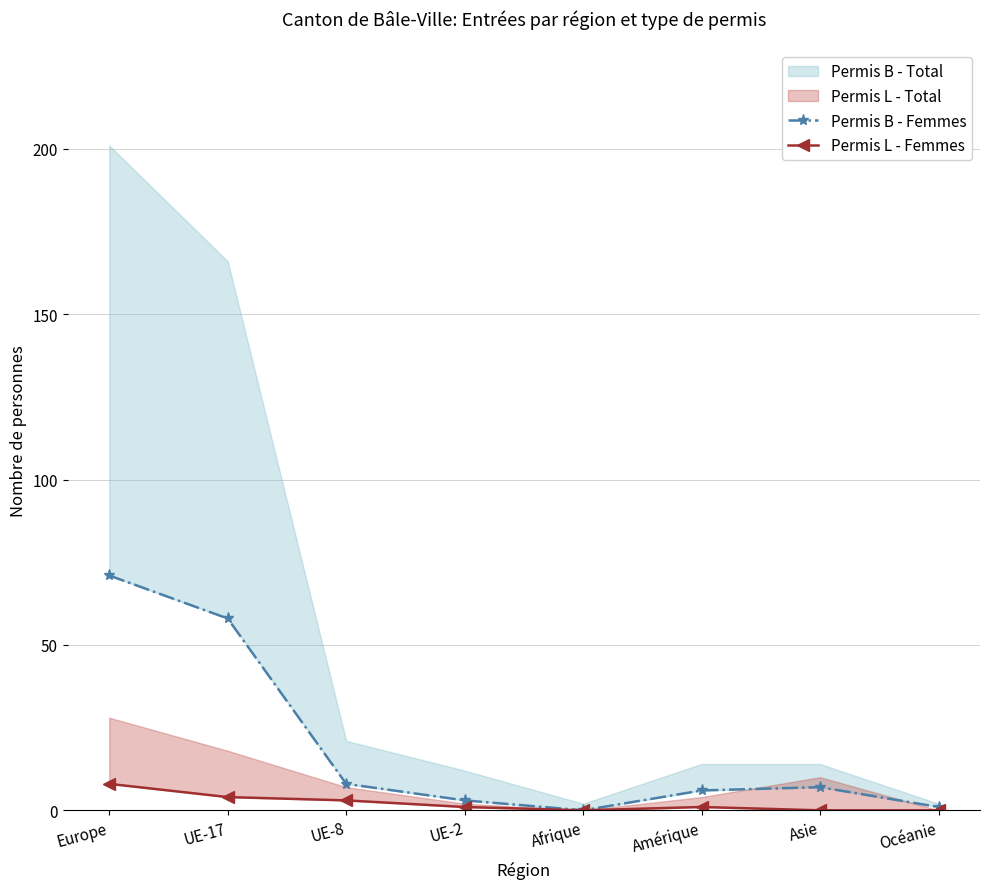

What is the label of the 1st point from the left?

Europe